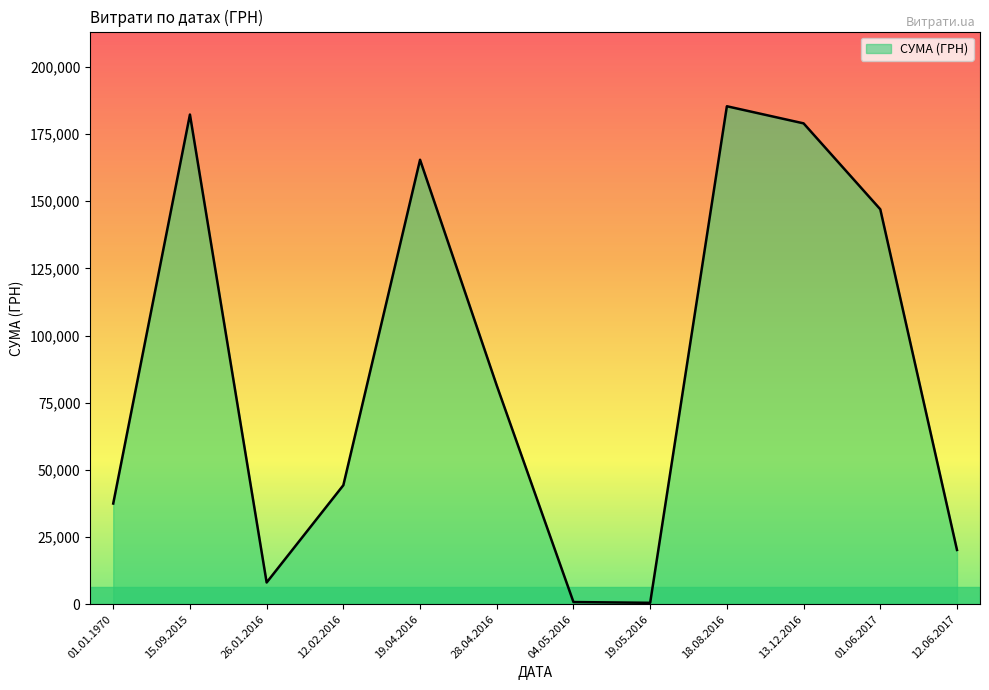

Count the number of data series in this chart.

1